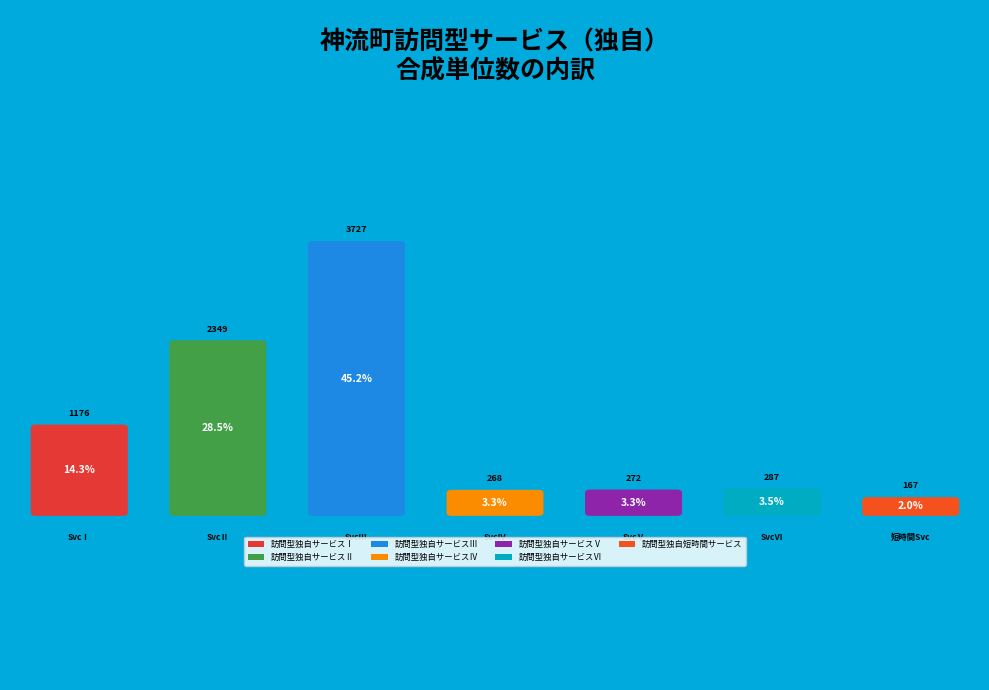

Which category has the biggest portion of the pie?

訪問型独自サービスⅢ